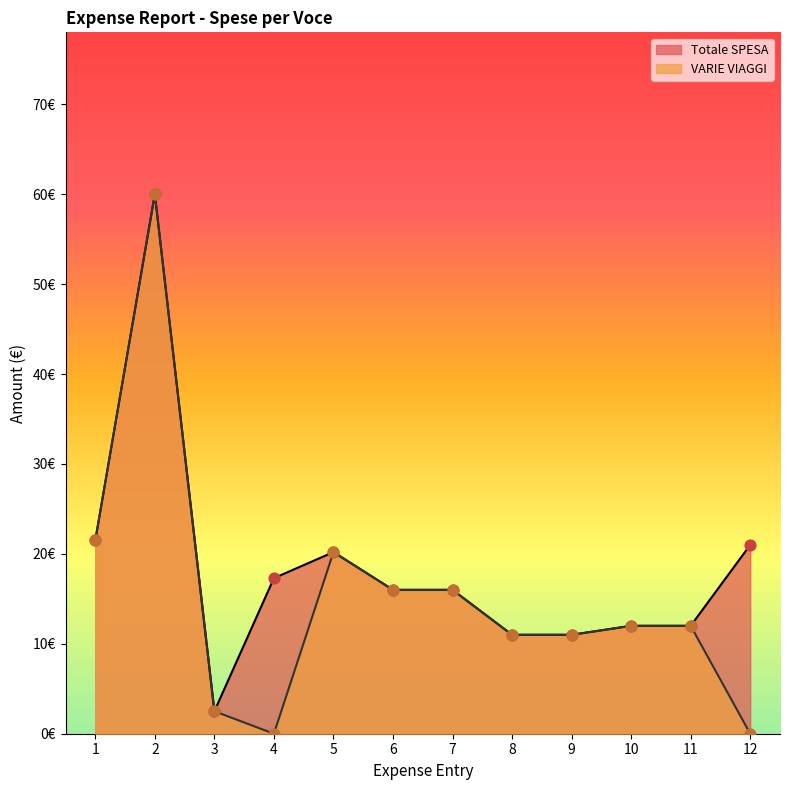

Which series has the largest total across all categories?

Totale SPESA